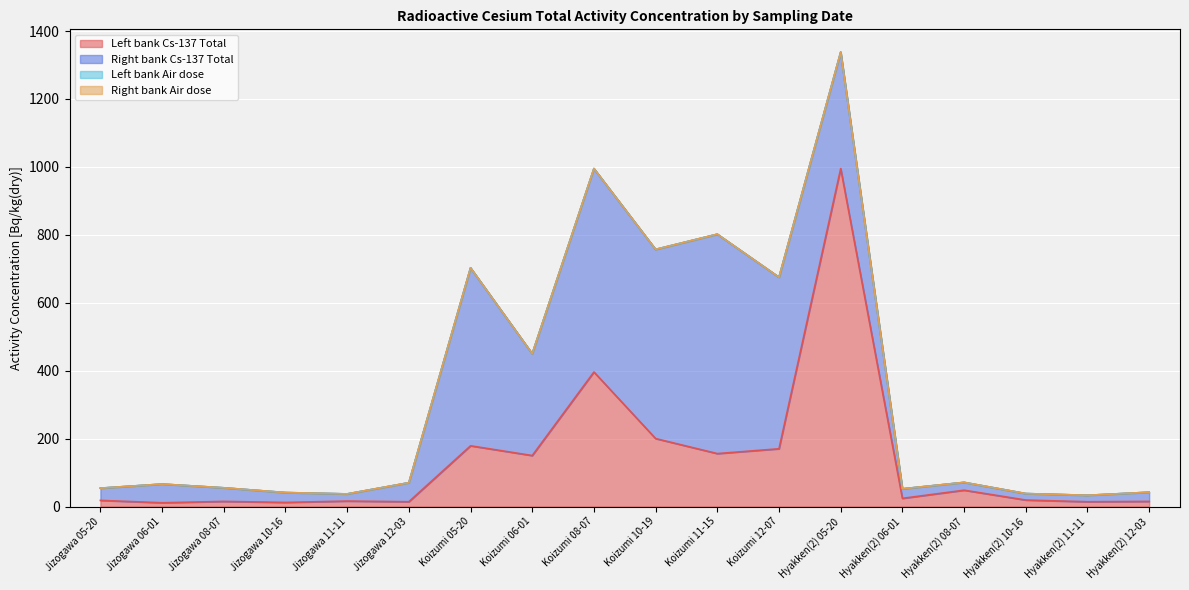

What is the difference between the Left bank Cs-137 Total values at Koizumi 05-20 and Jizogawa 10-16?

166.7